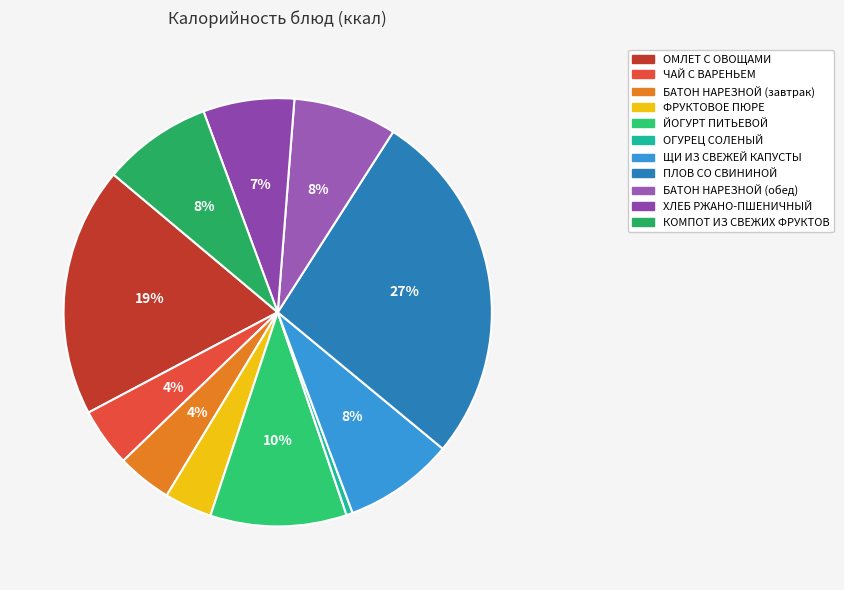

Which slice is the smallest?

ОГУРЕЦ СОЛЕНЫЙ